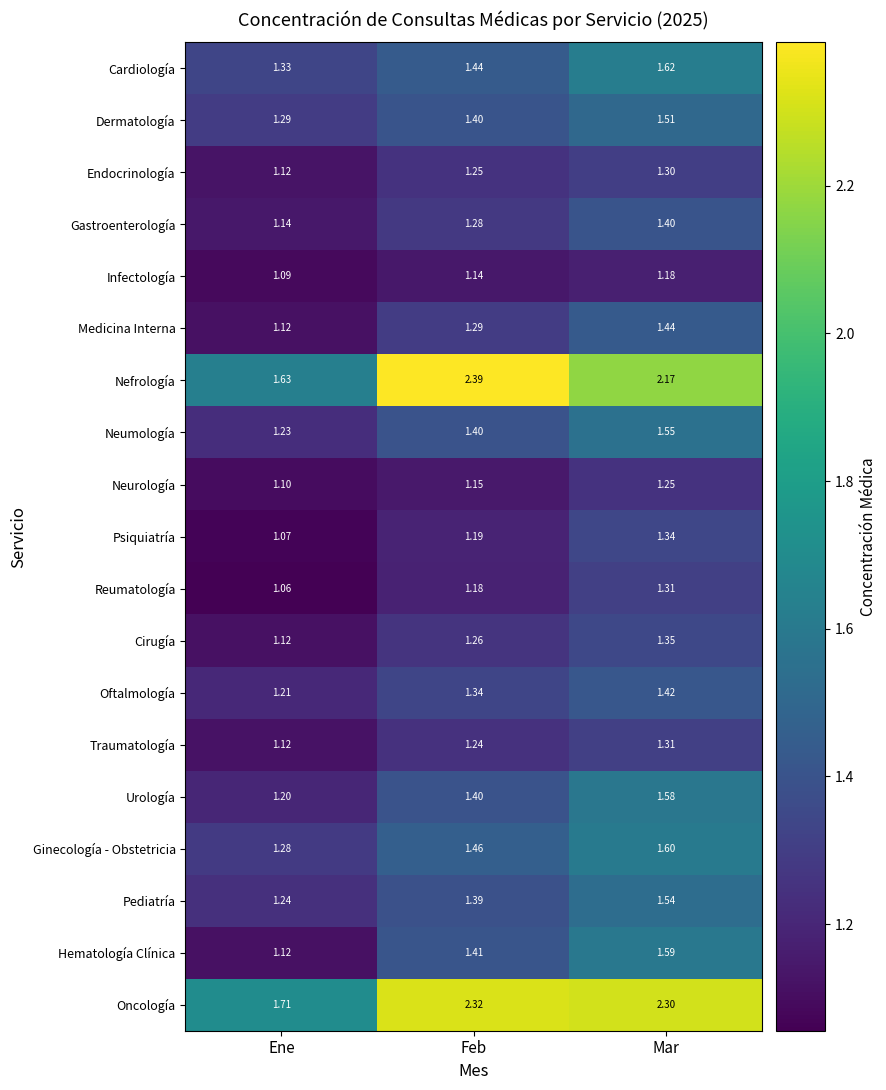

At which category is the sum across all series the highest?

Mar